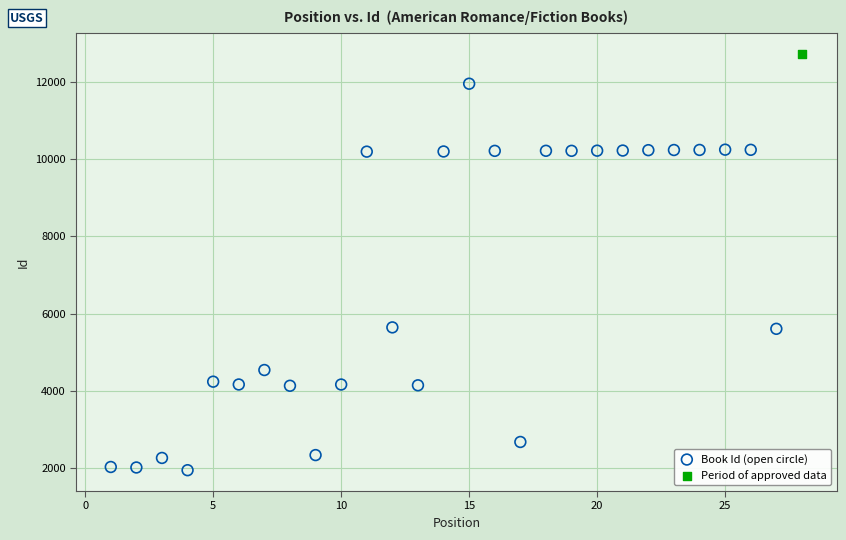

What are all the series names shown in the legend?

Book Id (open circle), Period of approved data